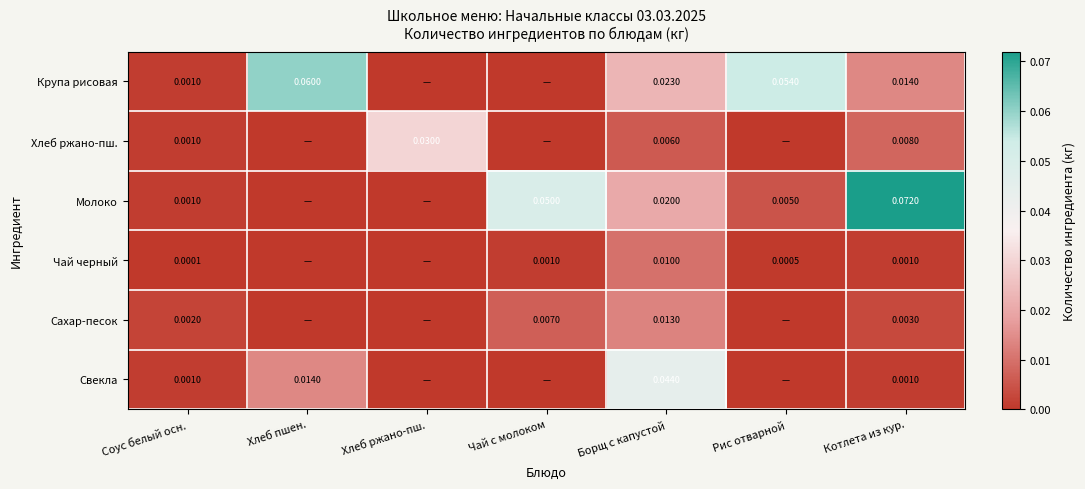

Which series changed the most between Соус белый осн. and Котлета из кур.?

Молоко